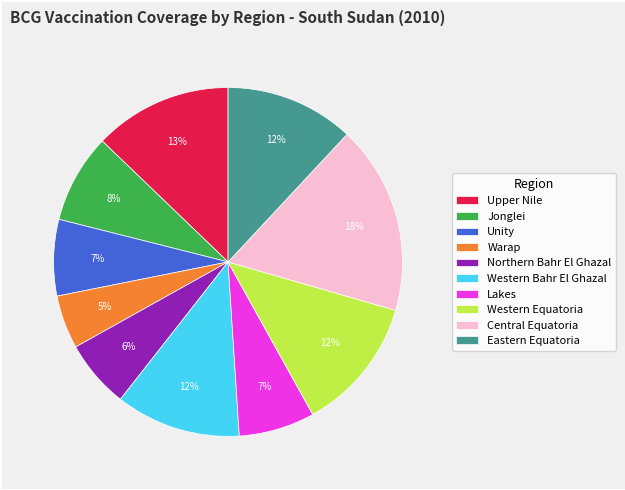

True or false: Central Equatoria accounts for 7% of the total.

False